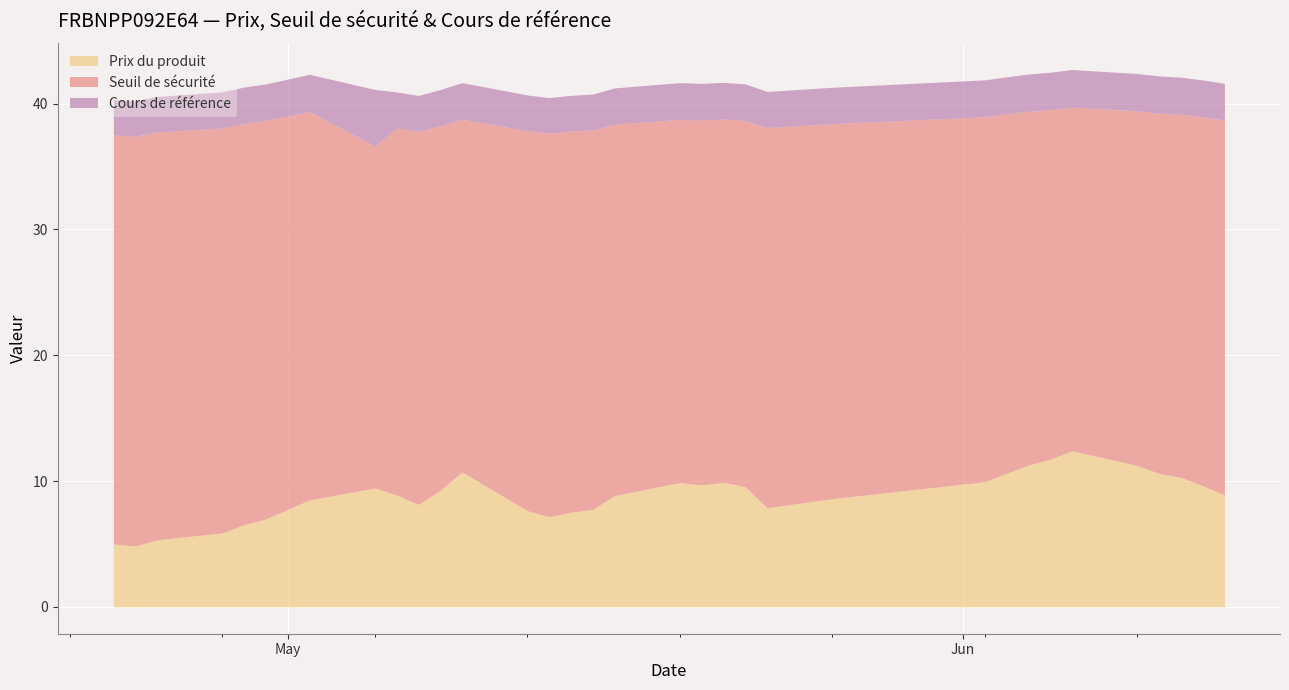

At which category does Cours de référence reach its first local valley?

2025-04-24